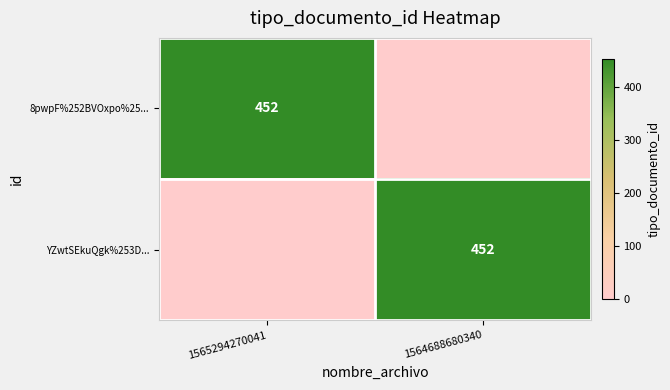

The 8pwpF%252BVOxpo%25... series shows 452 at 1565294270041. True or false?

True